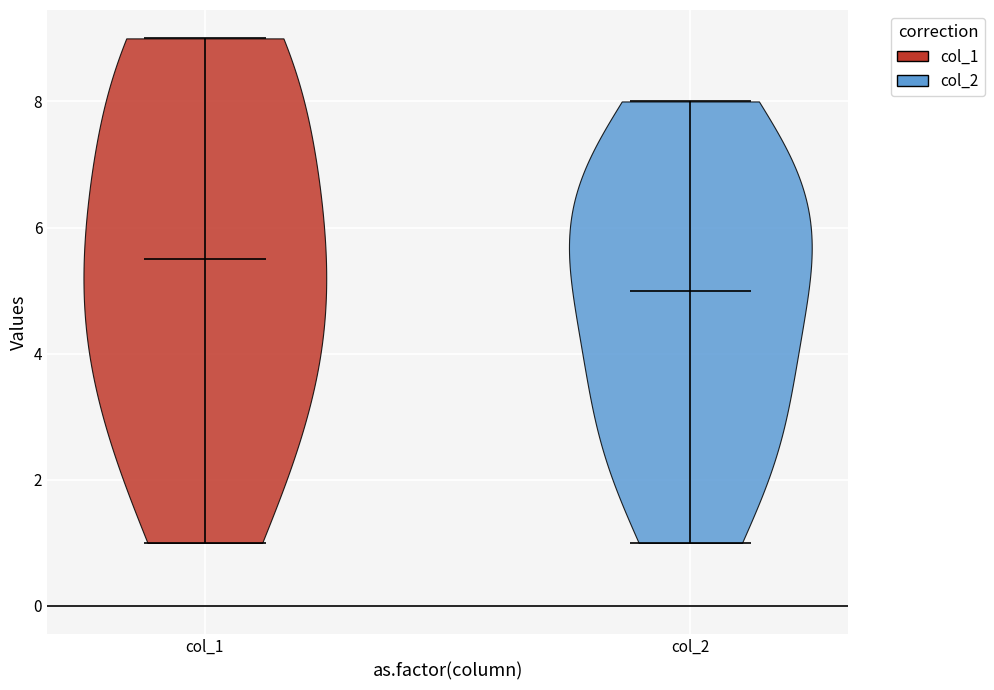

Which violin has the highest median line?

col_1